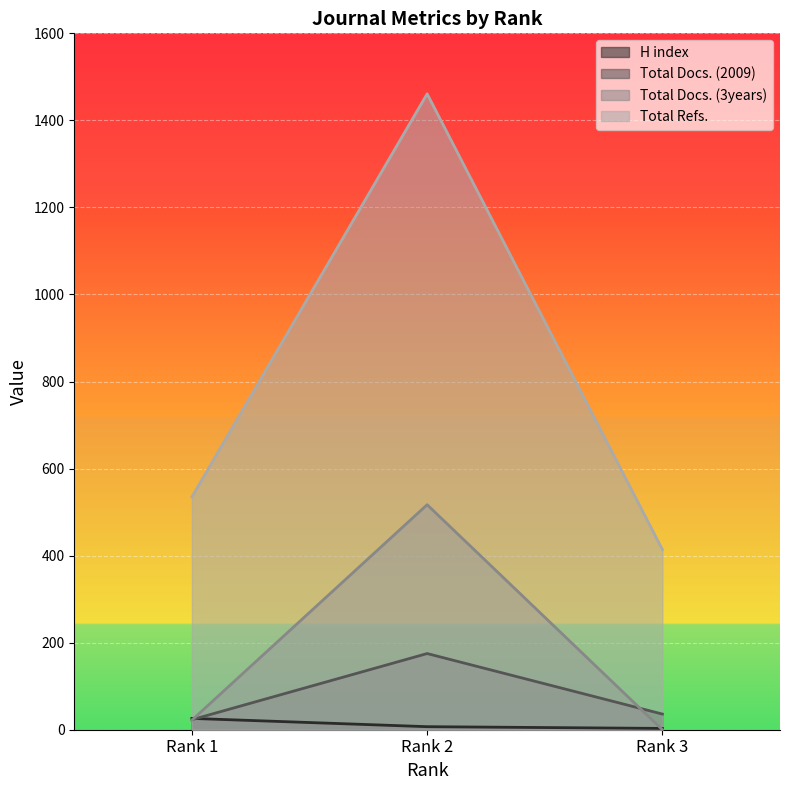

The Total Refs. series shows 701 at Rank 3. True or false?

False